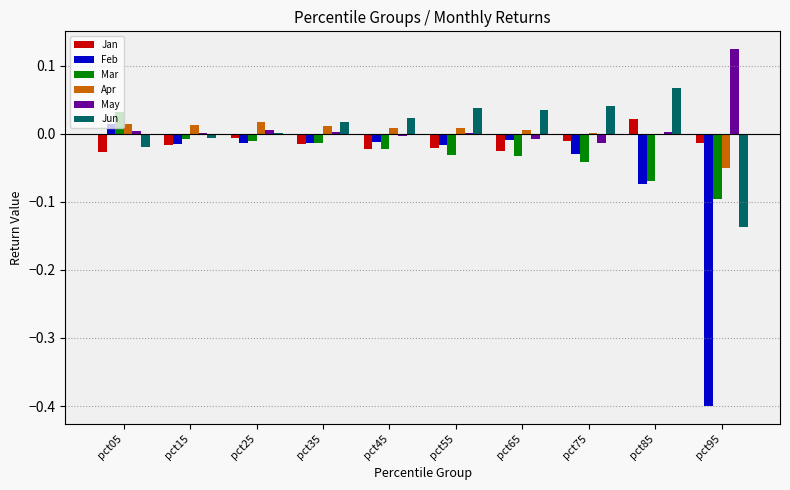

The value of Jan at pct05 is -0.0. True or false?

True